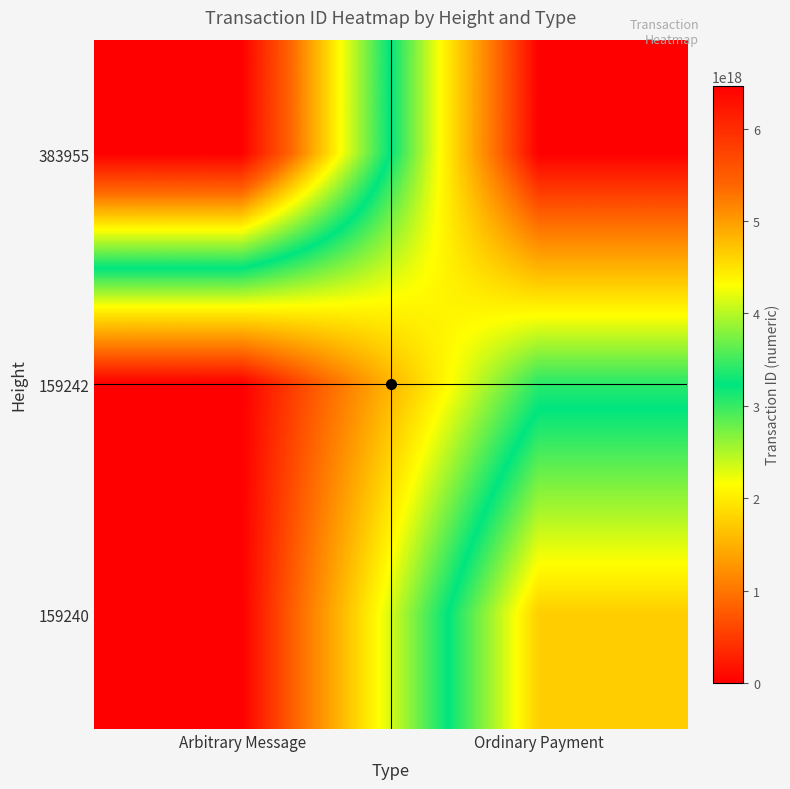

Which category has the highest value across all series?

Arbitrary Message